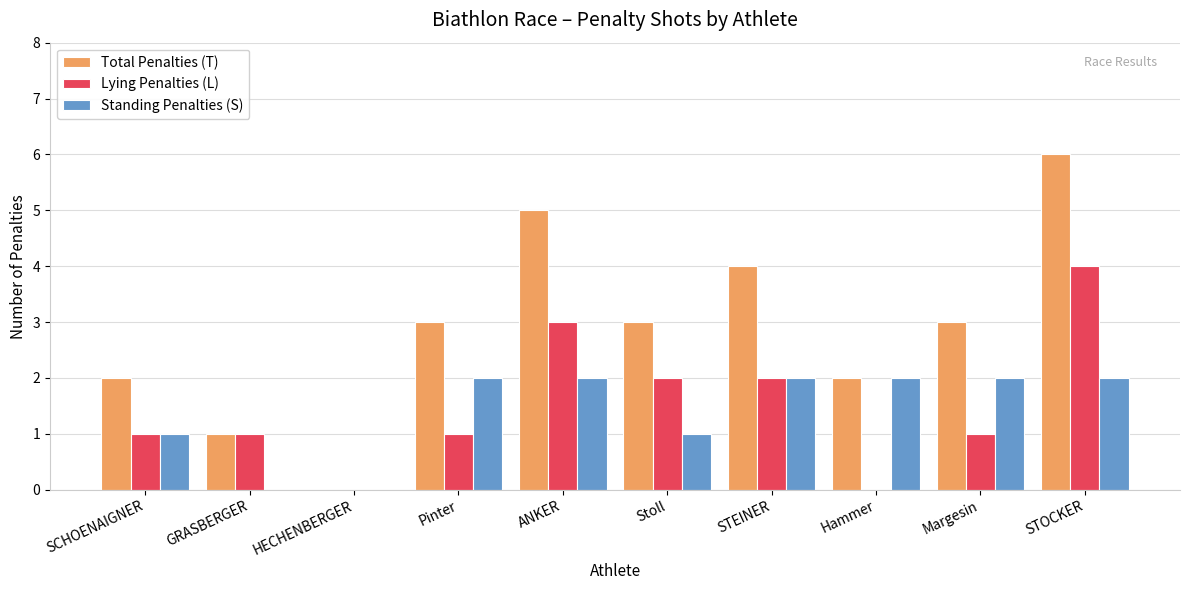

Reading left to right, transcribe all the data shown in this chart.

Total Penalties (T): SCHOENAIGNER=2	GRASBERGER=1	HECHENBERGER=0	Pinter=3	ANKER=5	Stoll=3	STEINER=4	Hammer=2	Margesin=3	STOCKER=6
Lying Penalties (L): SCHOENAIGNER=1	GRASBERGER=1	HECHENBERGER=0	Pinter=1	ANKER=3	Stoll=2	STEINER=2	Hammer=0	Margesin=1	STOCKER=4
Standing Penalties (S): SCHOENAIGNER=1	GRASBERGER=0	HECHENBERGER=0	Pinter=2	ANKER=2	Stoll=1	STEINER=2	Hammer=2	Margesin=2	STOCKER=2